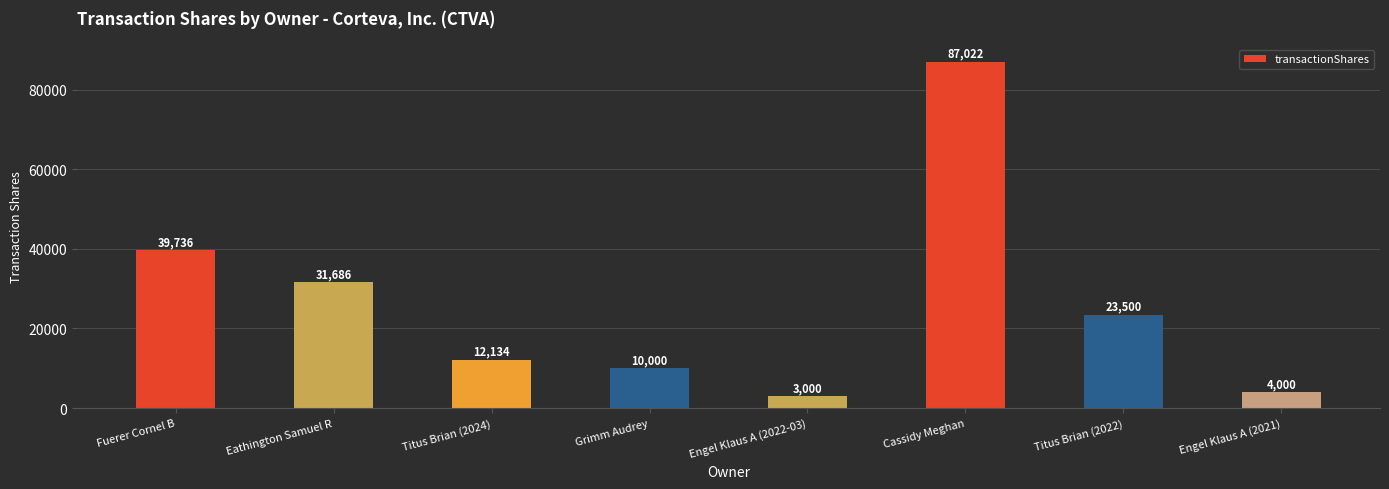

Rank the categories by value from lowest to highest.

Engel Klaus A (2022-03), Engel Klaus A (2021), Grimm Audrey, Titus Brian (2024), Titus Brian (2022), Eathington Samuel R, Fuerer Cornel B, Cassidy Meghan